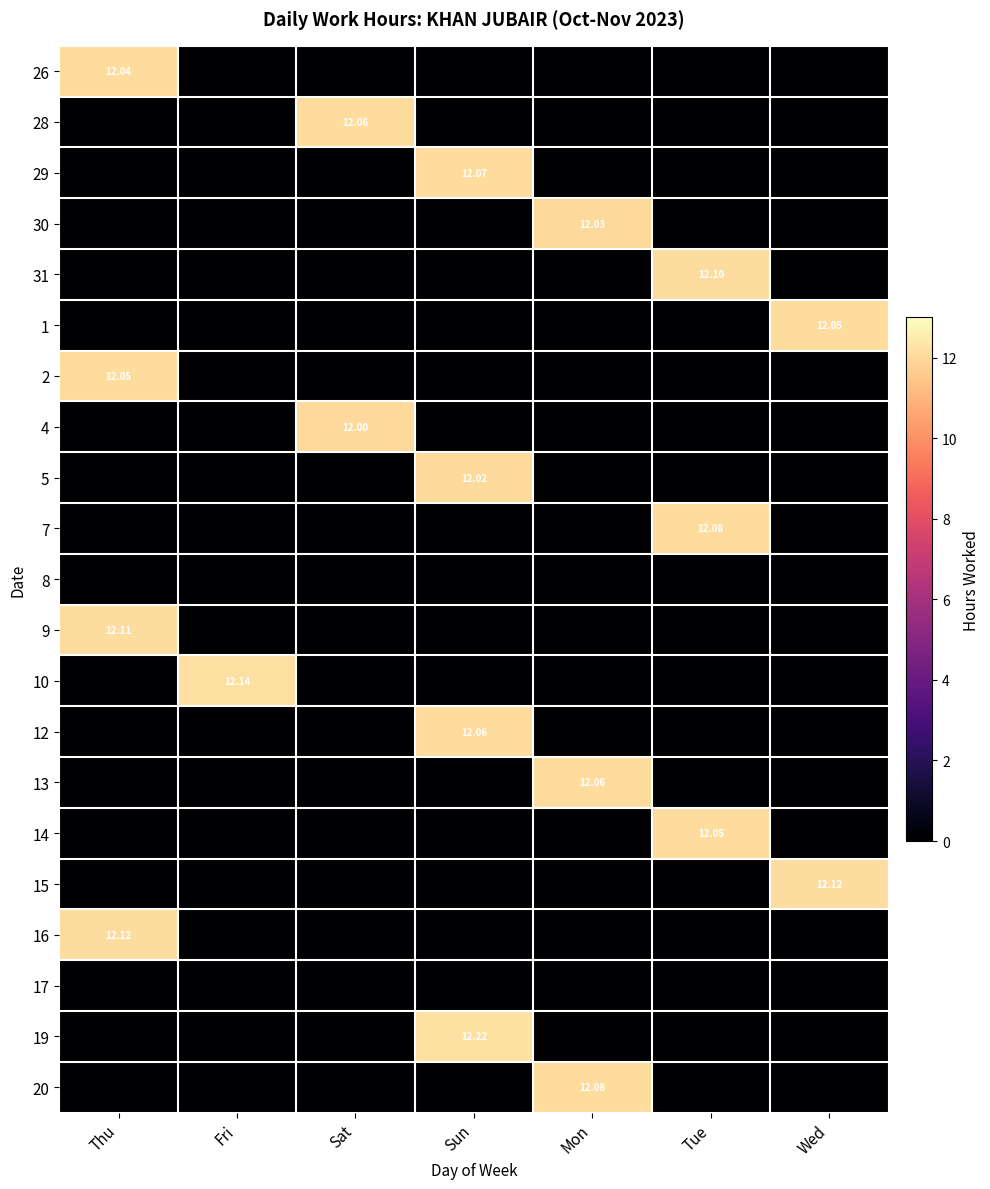

What is the spread (max minus min) of values at Sun?

12.2